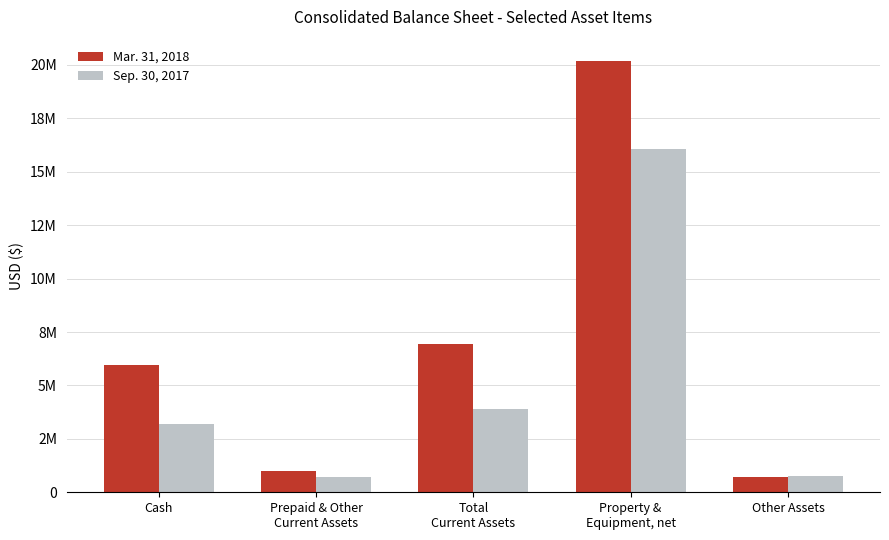

At Cash, list the series in order from largest to smallest.

Mar. 31, 2018, Sep. 30, 2017